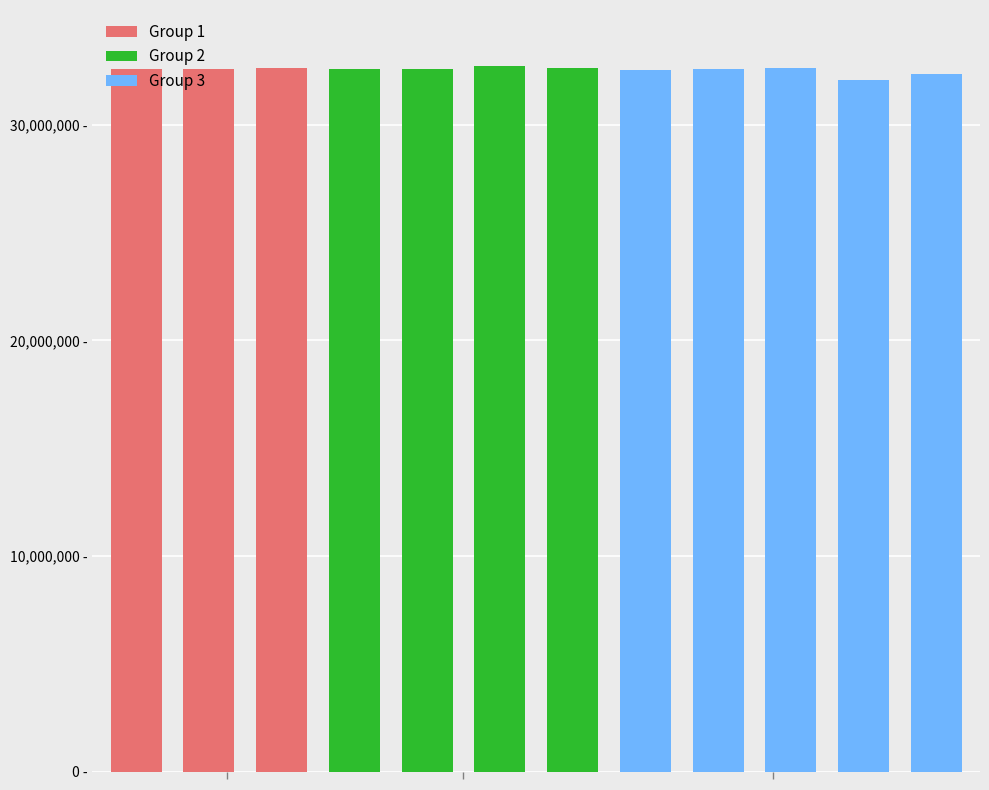

Reading right to left, list all the values displayed in this chart.

11=32387200	10=32103000	9=32665600	8=32613400	7=32567000	6=32630800	5=32717800	4=32584400	3=32619200	2=32625000	1=32590200	0=32596000